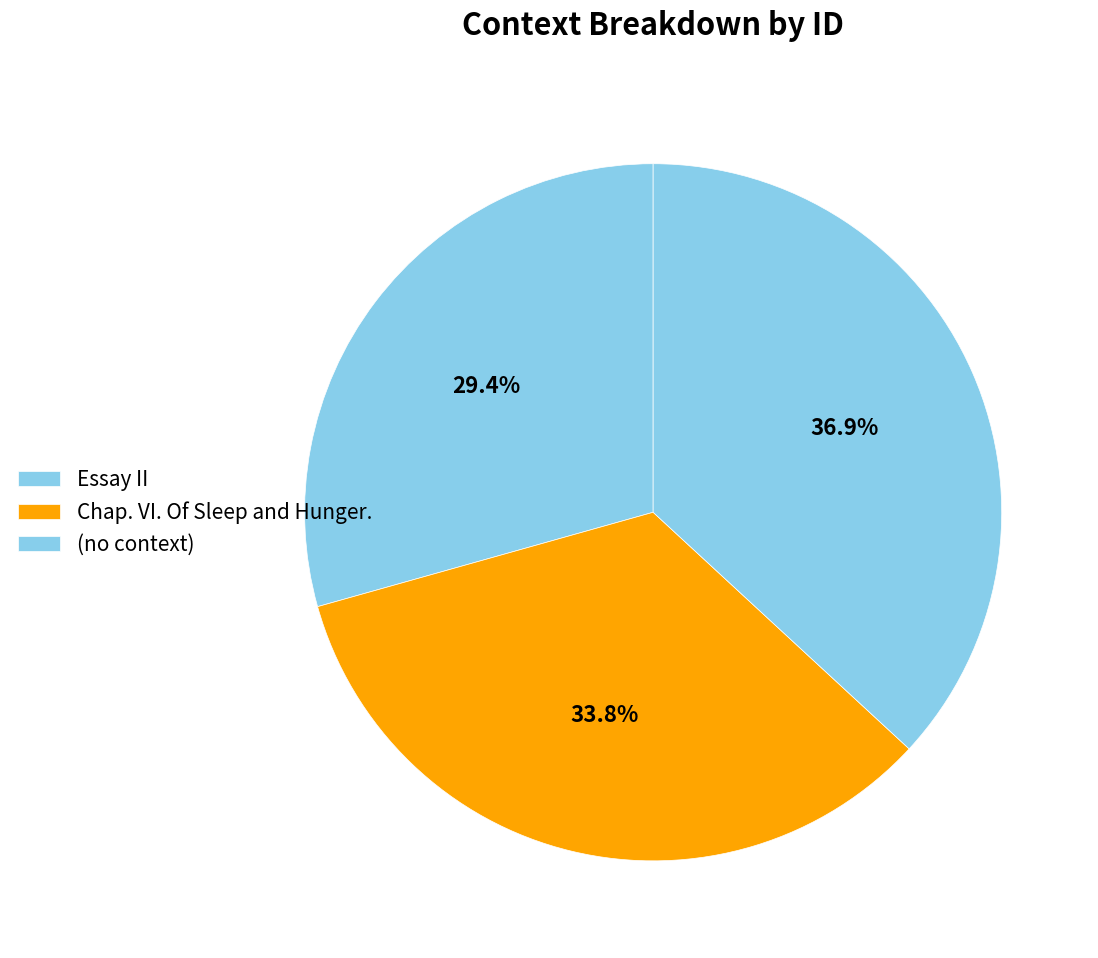

Is there any slice that represents more than half of the pie?

No